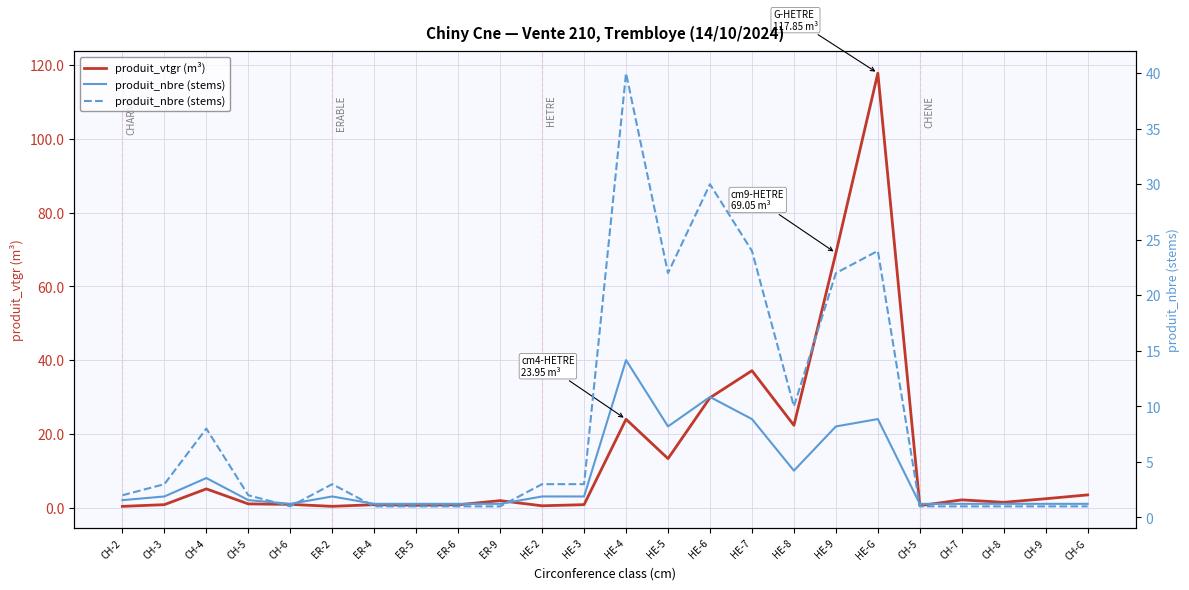

What is the maximum value shown in the chart?

117.9